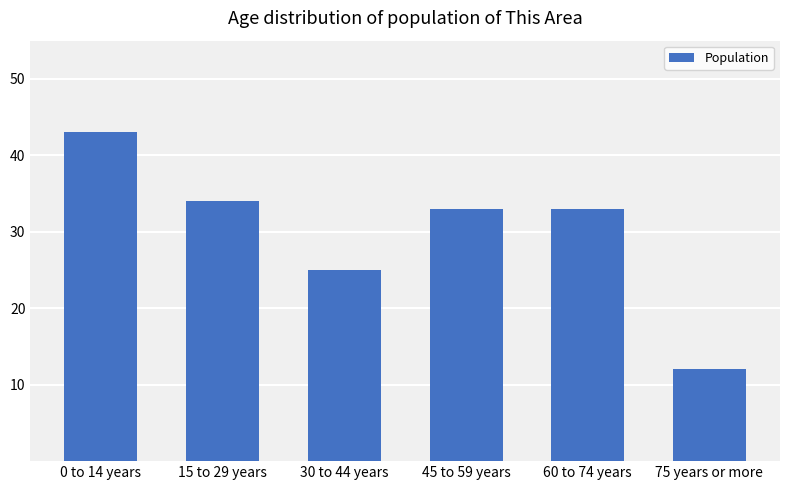

How many bars are there in total?

6